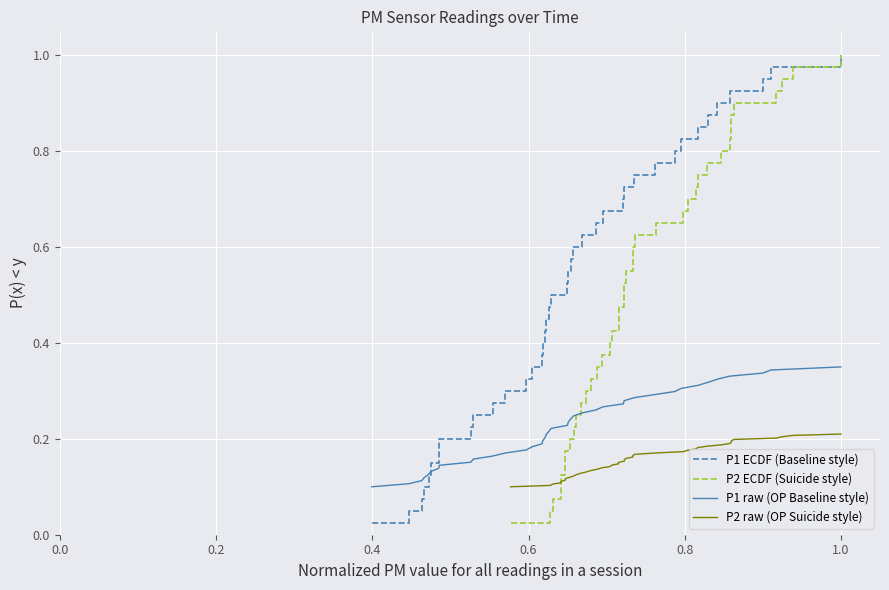

What is the maximum value shown in the chart?

1.0